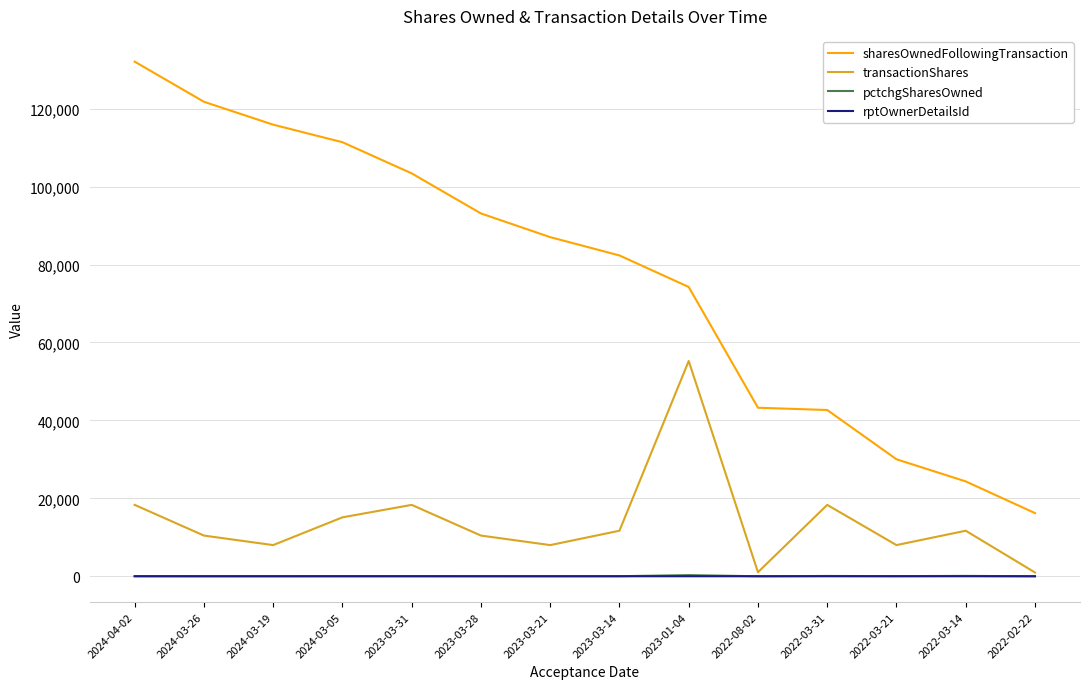

Which series has the largest total across all categories?

sharesOwnedFollowingTransaction